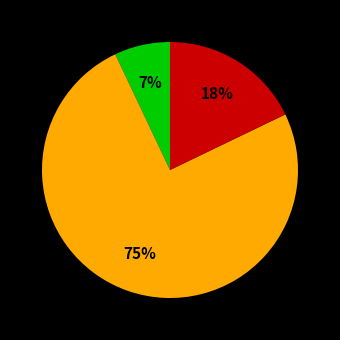

Does any single category account for the majority?

Yes